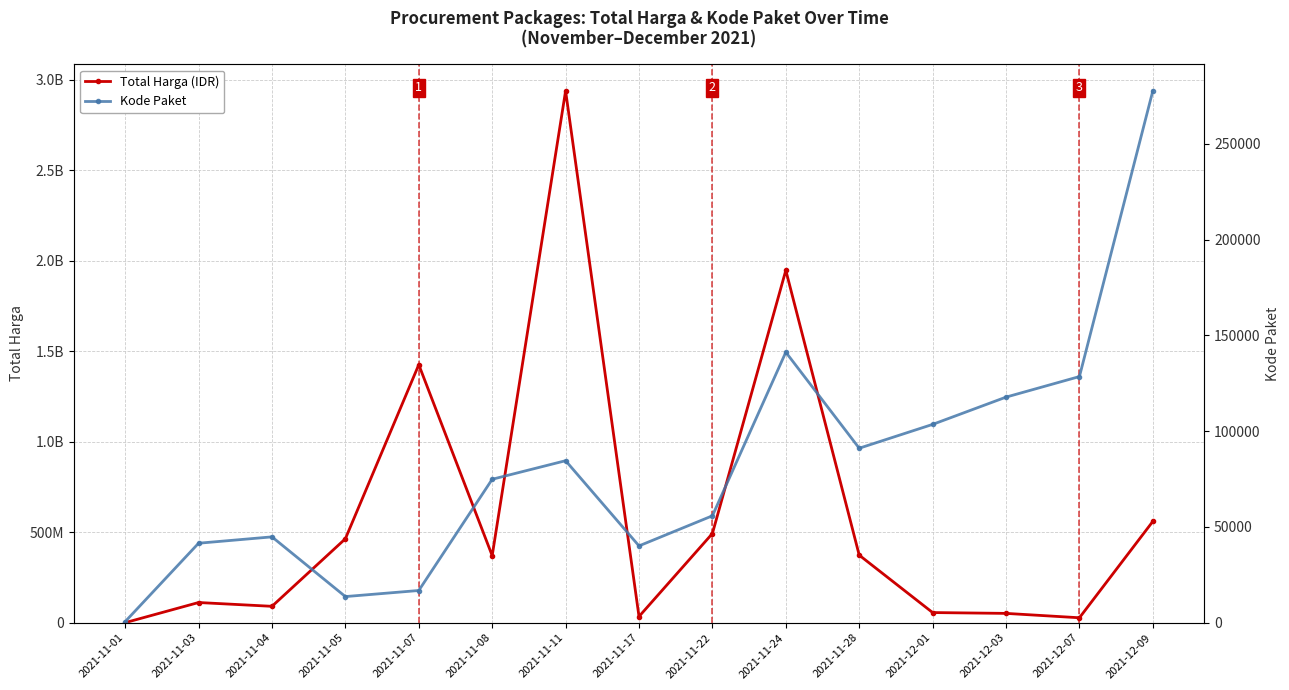

Does the chart have visible grid lines?

Yes